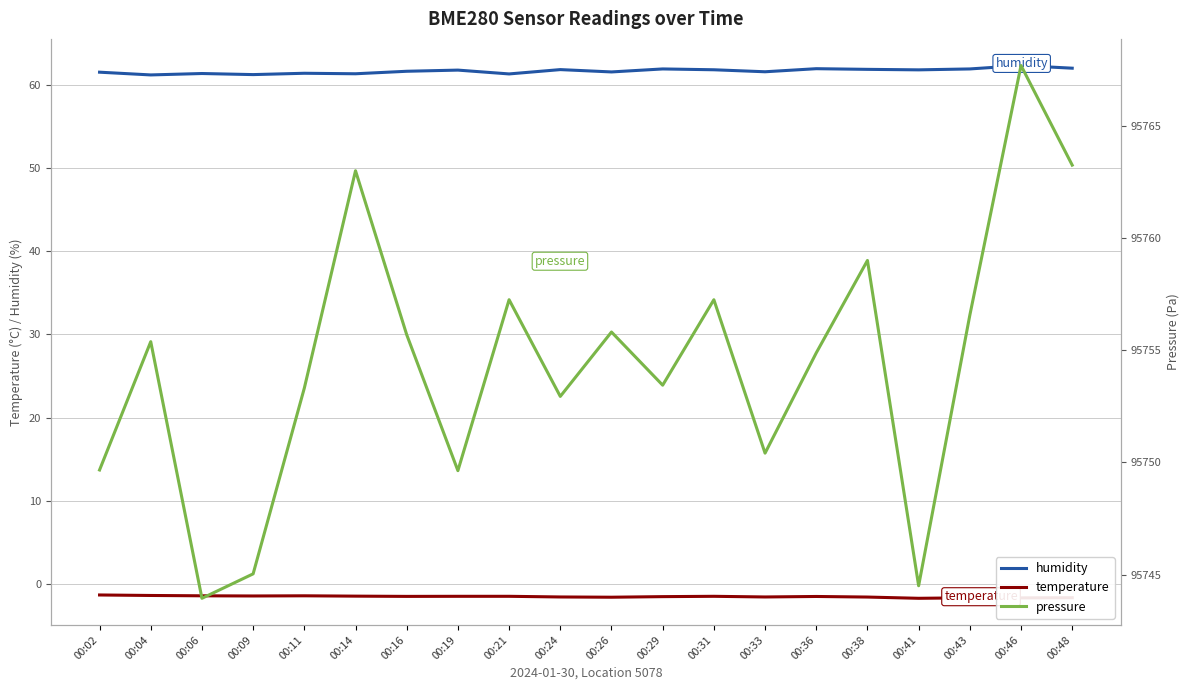

Which series has the largest total across all categories?

pressure